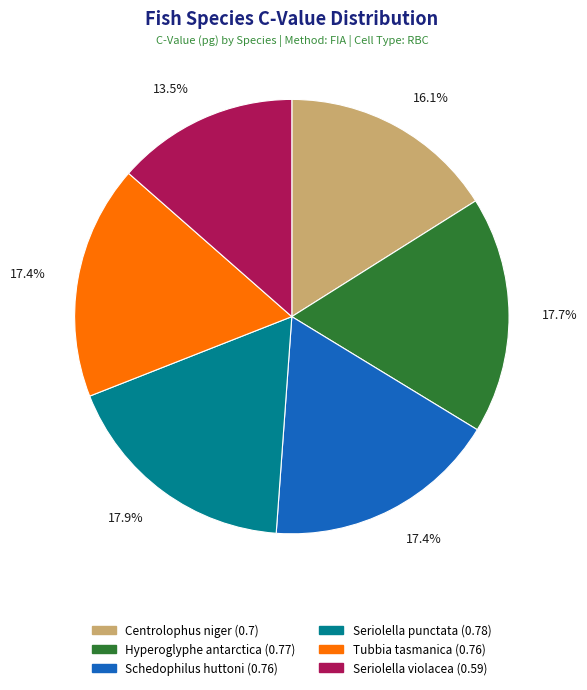

Is it true that Schedophilus huttoni is 17% of the pie?

True